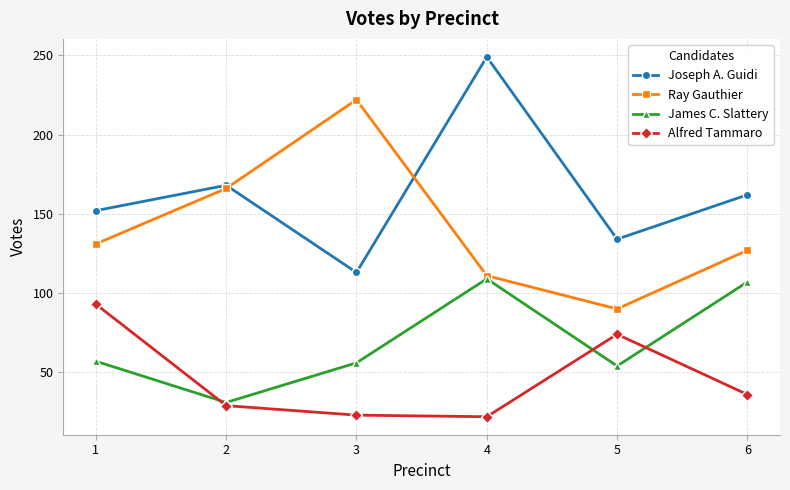

What are all the series names shown in the legend?

Joseph A. Guidi, Ray Gauthier, James C. Slattery, Alfred Tammaro